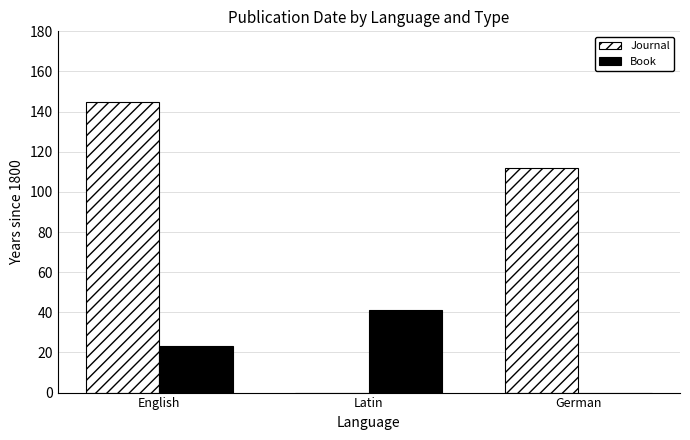

At which label is Book closest to 20?

English